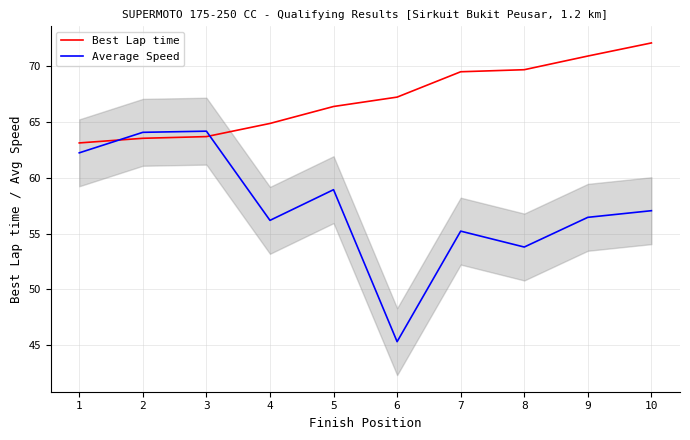

What is the sum of the Average Speed values at 7 and 8?

109.0